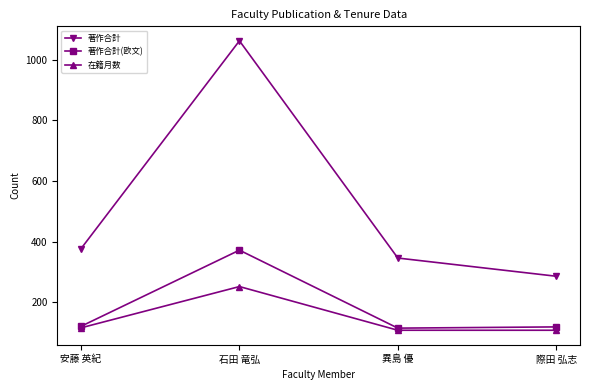

At 石田 竜弘, list the series in order from smallest to largest.

在籍月数, 著作合計(欧文), 著作合計